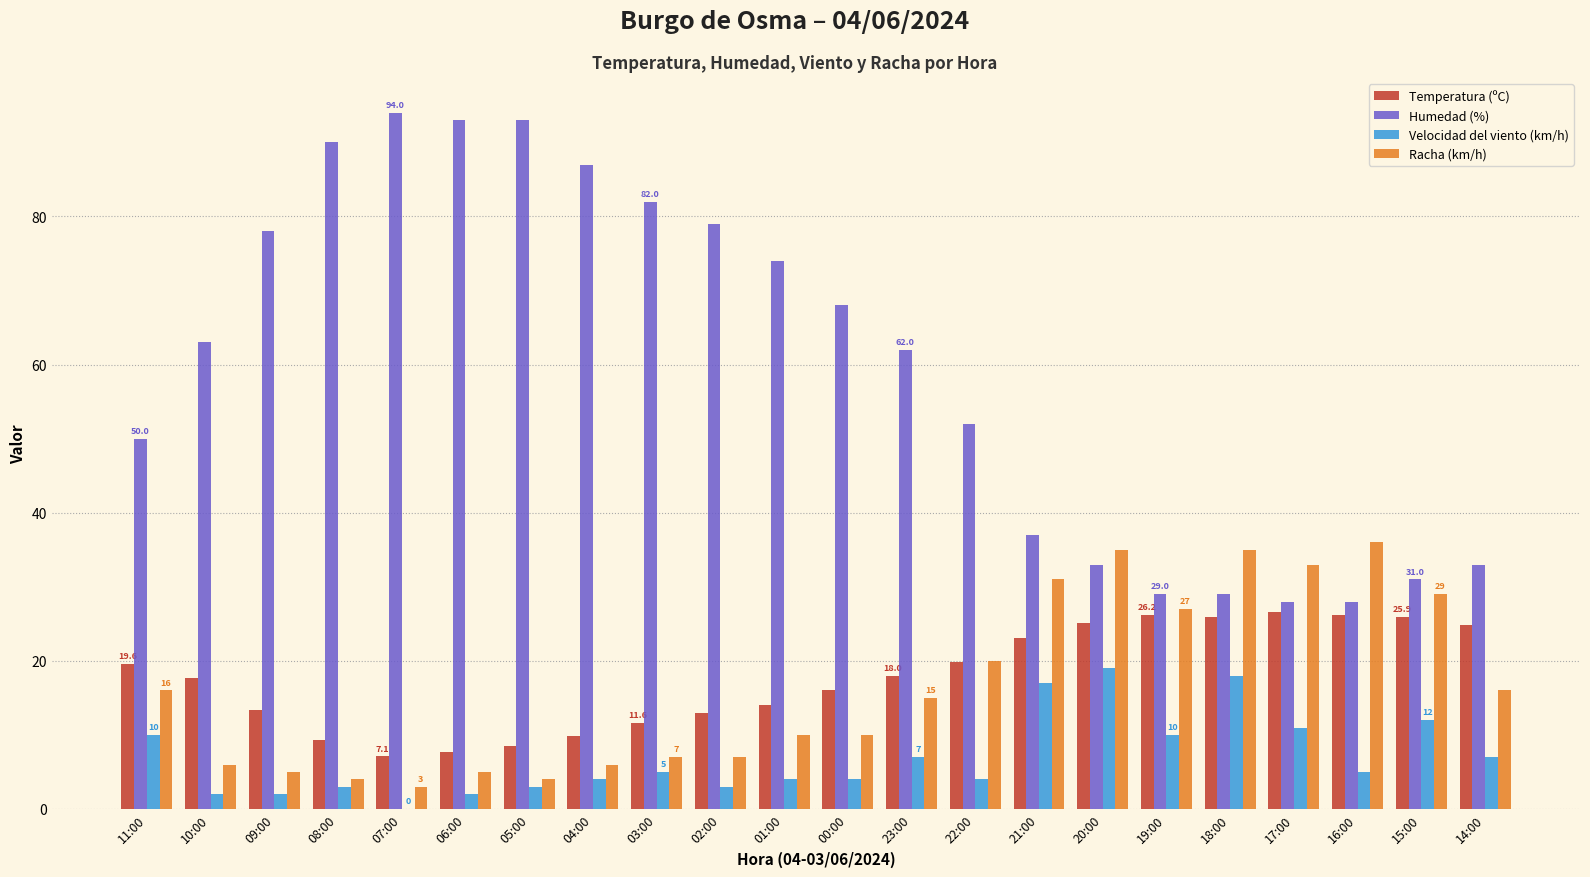

The Velocidad del viento (km/h) series shows 4.0 at 22:00. True or false?

True